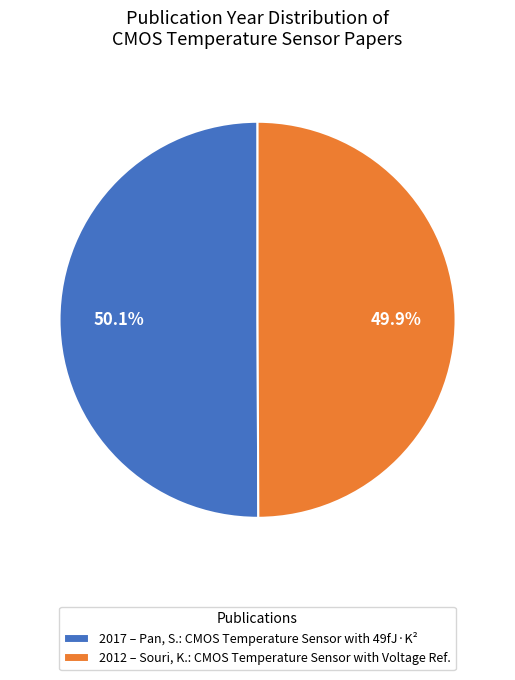

What is the total percentage of 2012 – Souri, K.: CMOS Temperature Sensor with Voltage Ref. and 2017 – Pan, S.: CMOS Temperature Sensor with 49fJ·K²?

100.0%